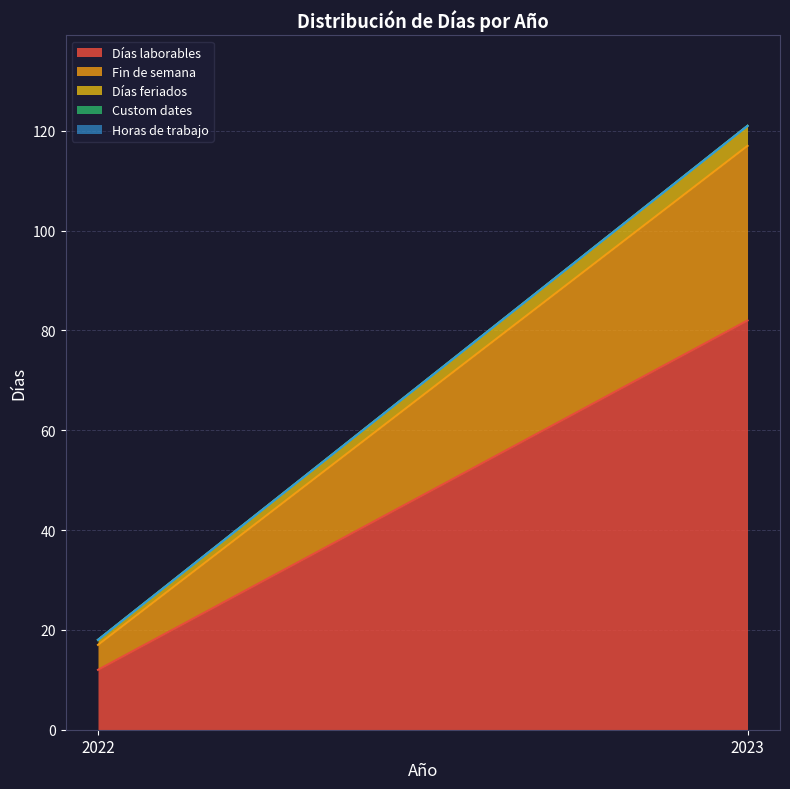

Where is Fin de semana nearest to the value 20?

2022